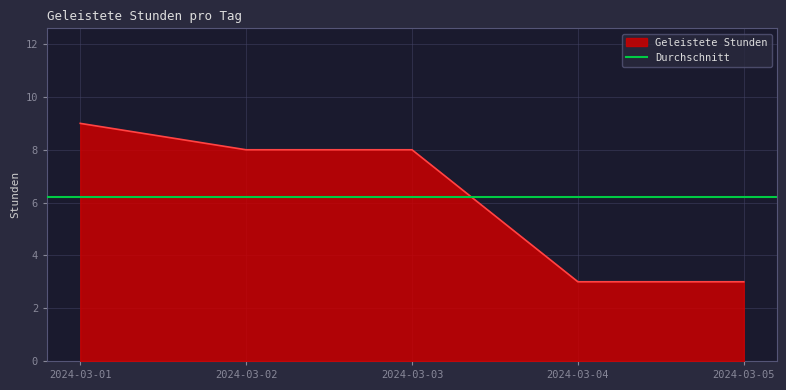

Reading right to left, what are all the values shown in this chart?

2024-03-05=3	2024-03-04=3	2024-03-03=8	2024-03-02=8	2024-03-01=9